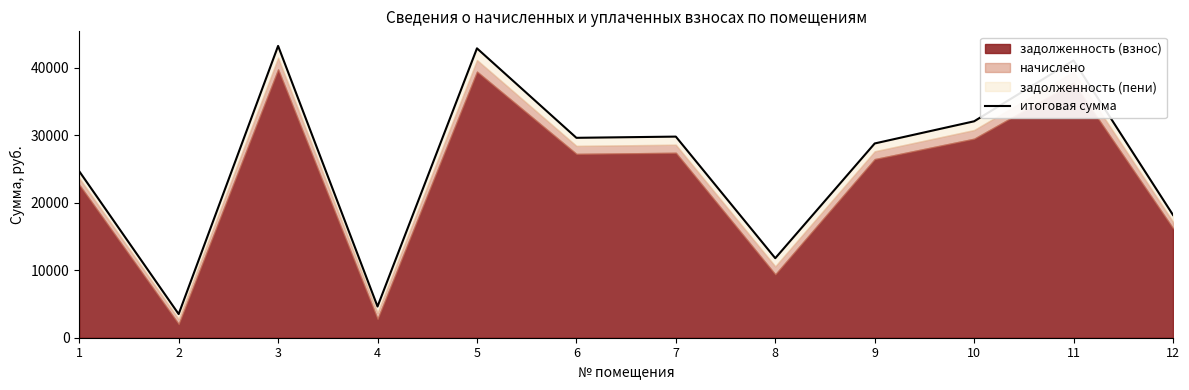

How many values are below 29605?

6